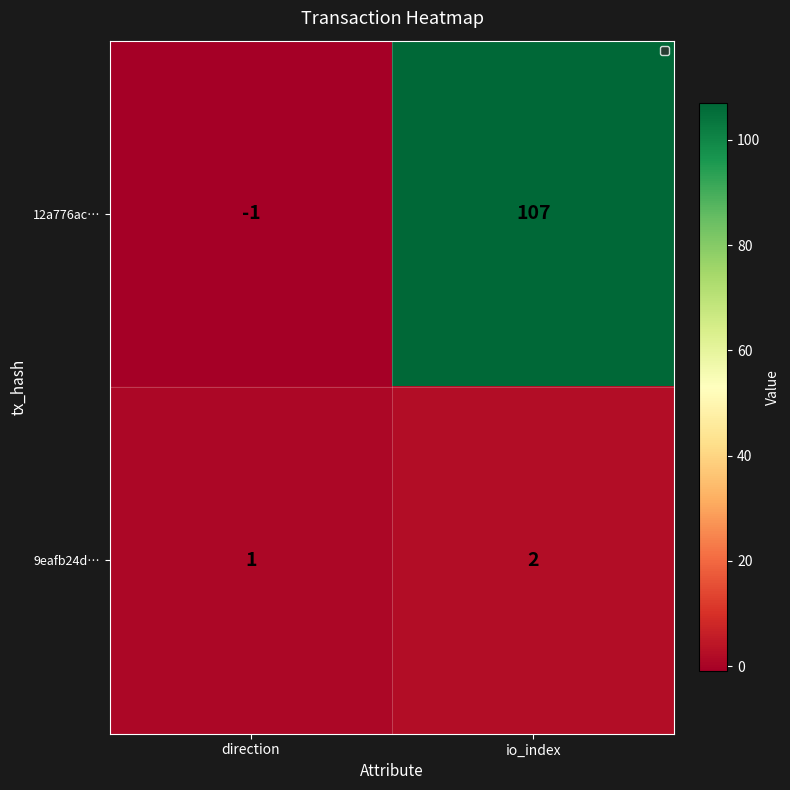

How many values in 12a776ac… are below zero?

1